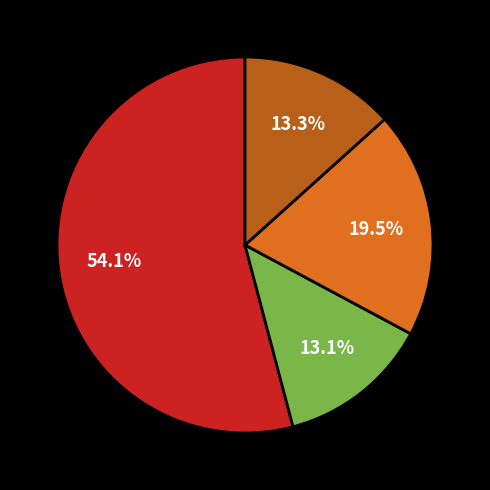

Is there a majority slice in this chart?

Yes